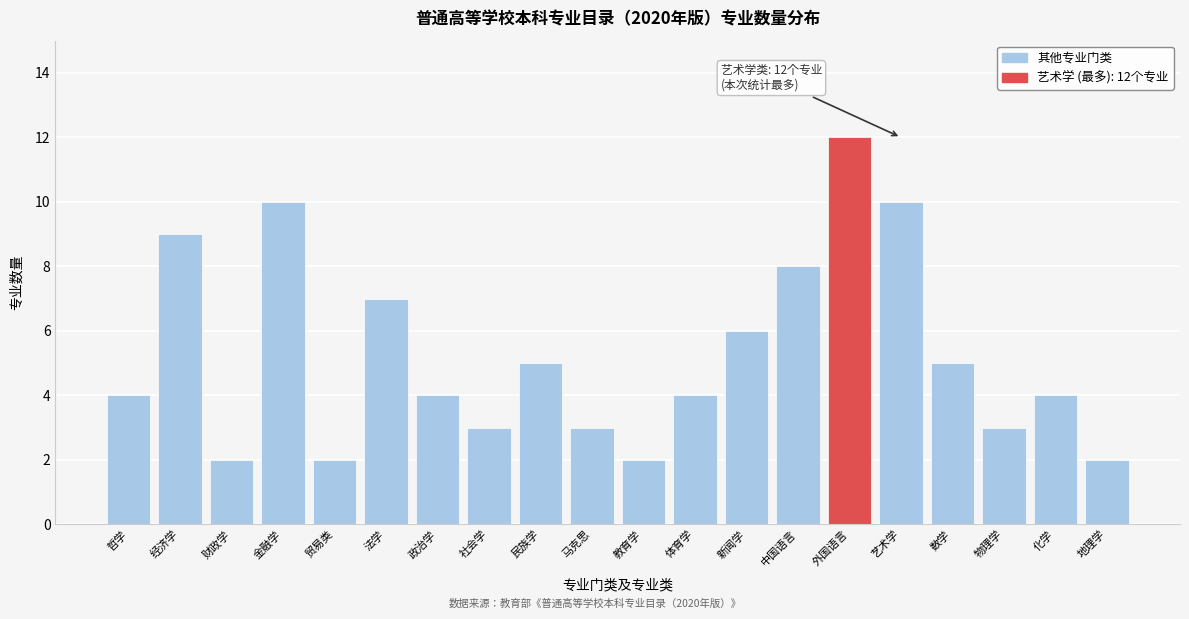

Reading left to right, extract all data points from this chart.

4	9	2	10	2	7	4	3	5	3	2	4	6	8	12	10	5	3	4	2